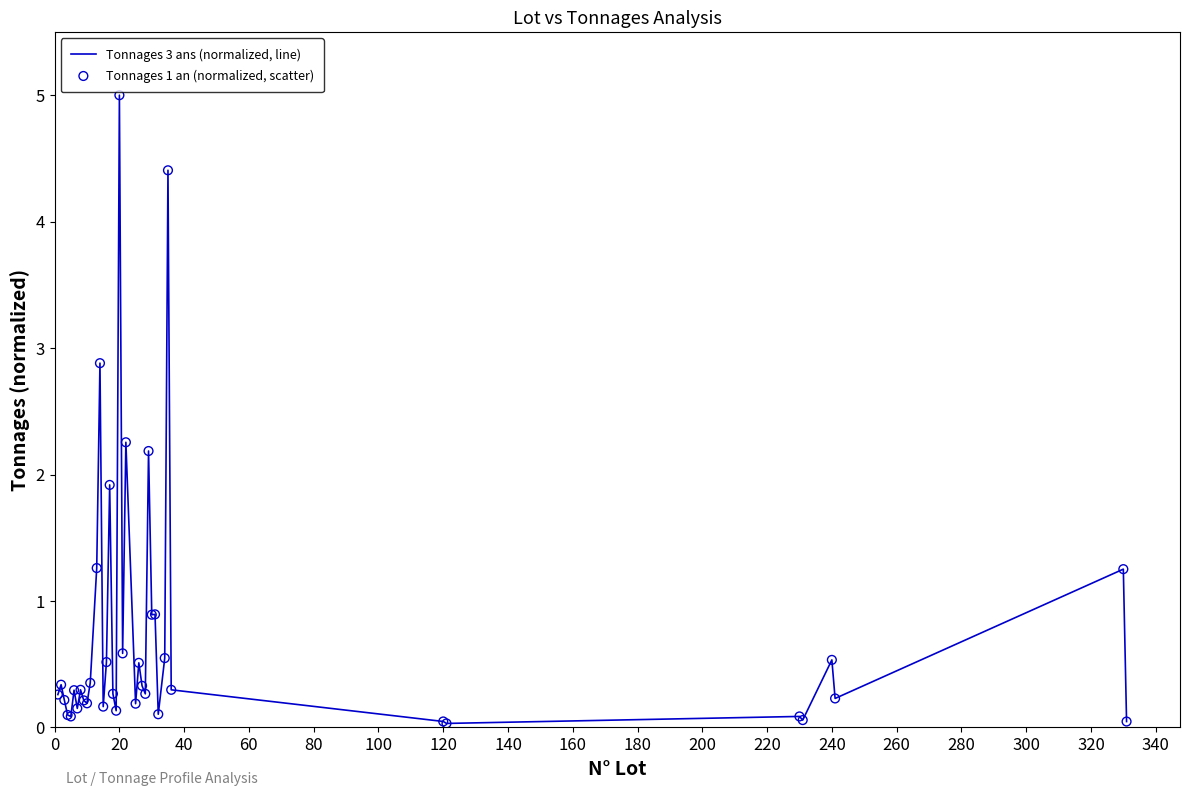

What is the maximum value shown in the chart?

5.0